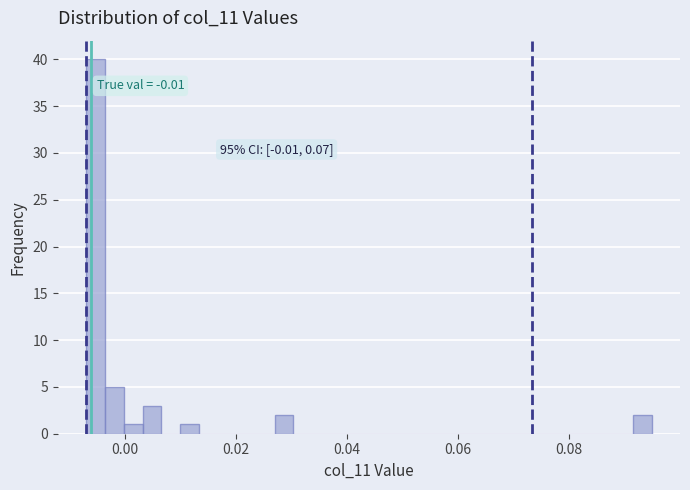

Around what value on the x-axis is the tallest bar? Give the approximate position of its centre, as read against the axis.

-0.006